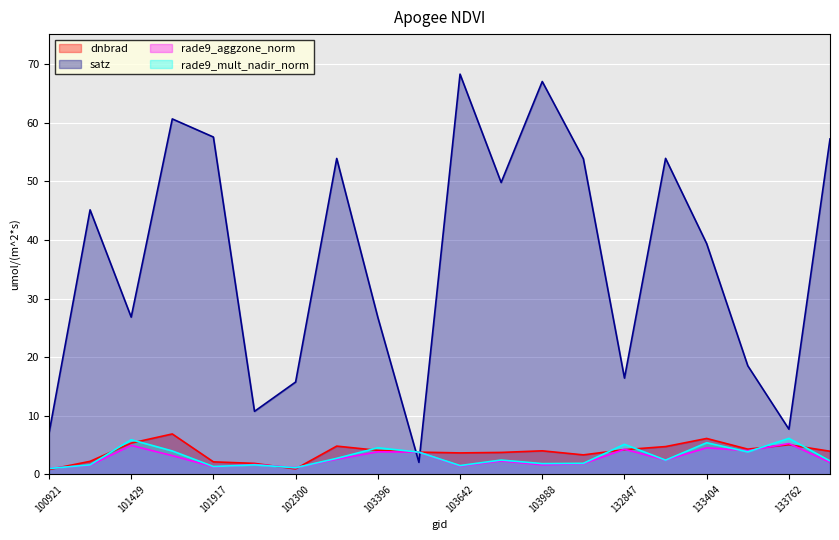

At which category is the sum across all series the highest?

103642